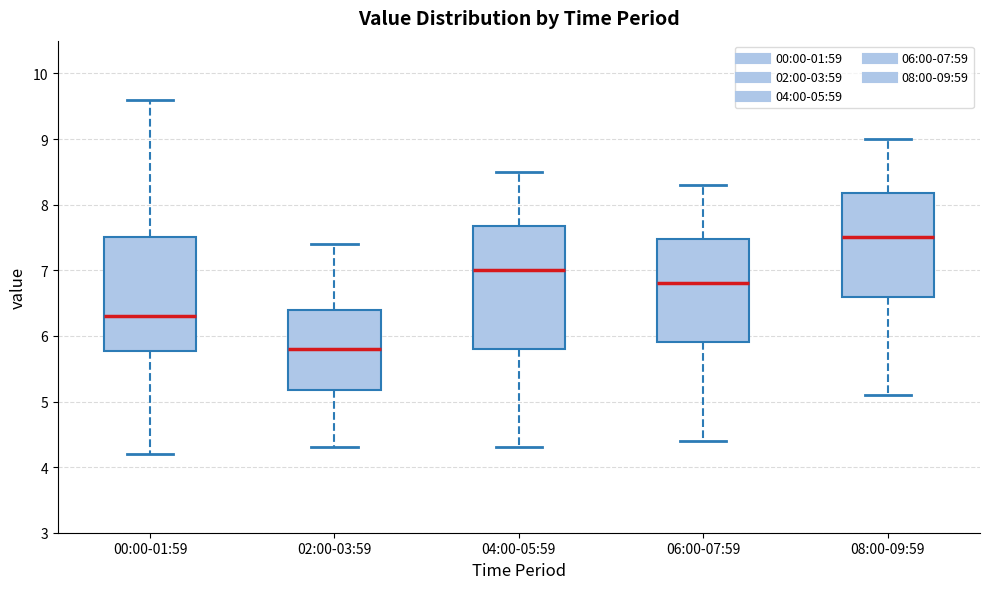

Reading left to right, read every box against the y-axis: the position of its median line, the range the box covers, and the ends of its whiskers. The values are not printed on the chart, so give them approximately, as read against the axis.

00:00-01:59: median 6.3, box 5.8 to 7.5, whiskers 4.2 to 9.6
02:00-03:59: median 5.8, box 5.2 to 6.4, whiskers 4.3 to 7.4
04:00-05:59: median 7.0, box 5.8 to 7.7, whiskers 4.3 to 8.5
06:00-07:59: median 6.8, box 5.9 to 7.5, whiskers 4.4 to 8.3
08:00-09:59: median 7.5, box 6.6 to 8.2, whiskers 5.1 to 9.0